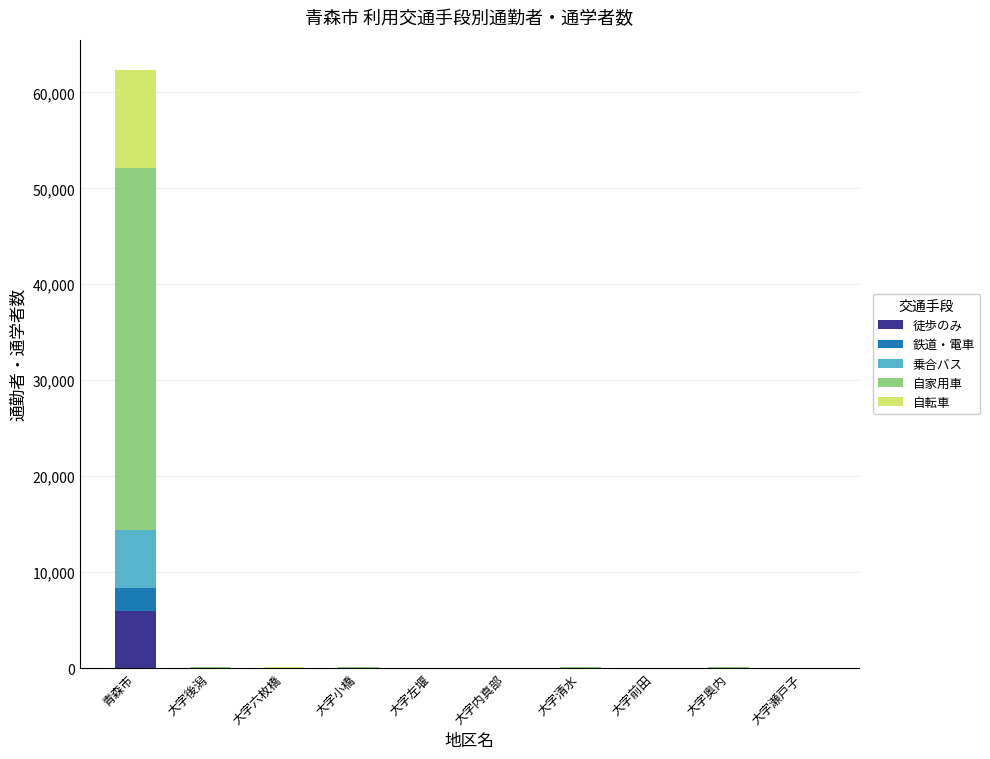

At which category is the sum across all series the highest?

青森市